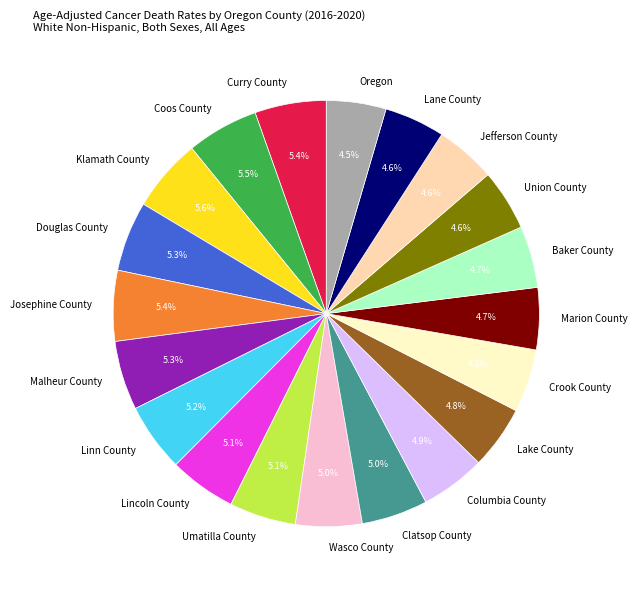

Is there a majority slice in this chart?

No